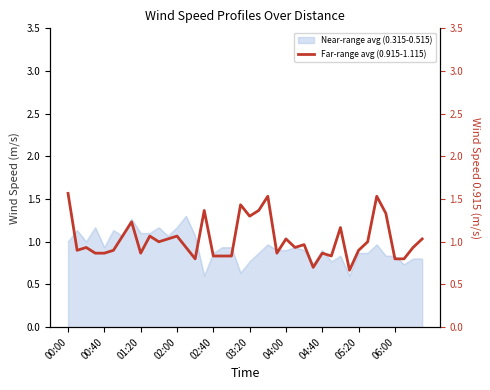

True or false: the data shows 1.4 at 19.

True